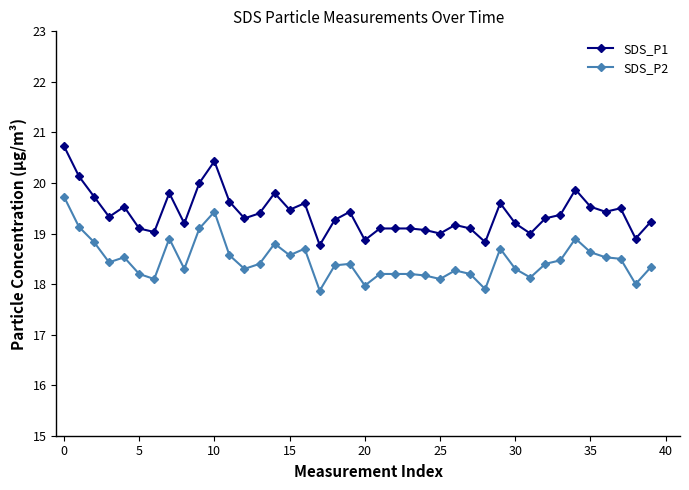

True or false: SDS_P2 has more than 1 points higher than both neighbors.

True